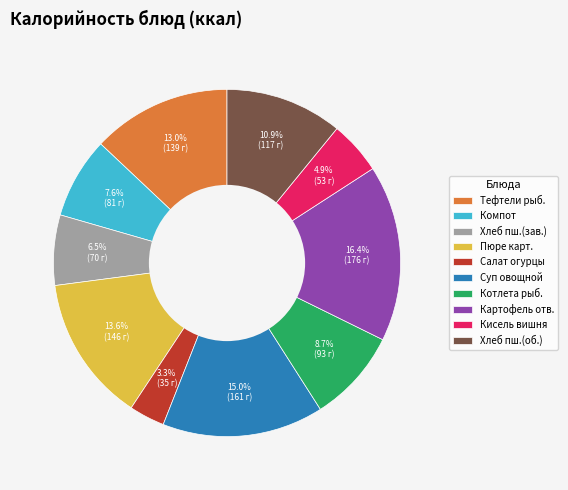

Is there a majority slice in this chart?

No